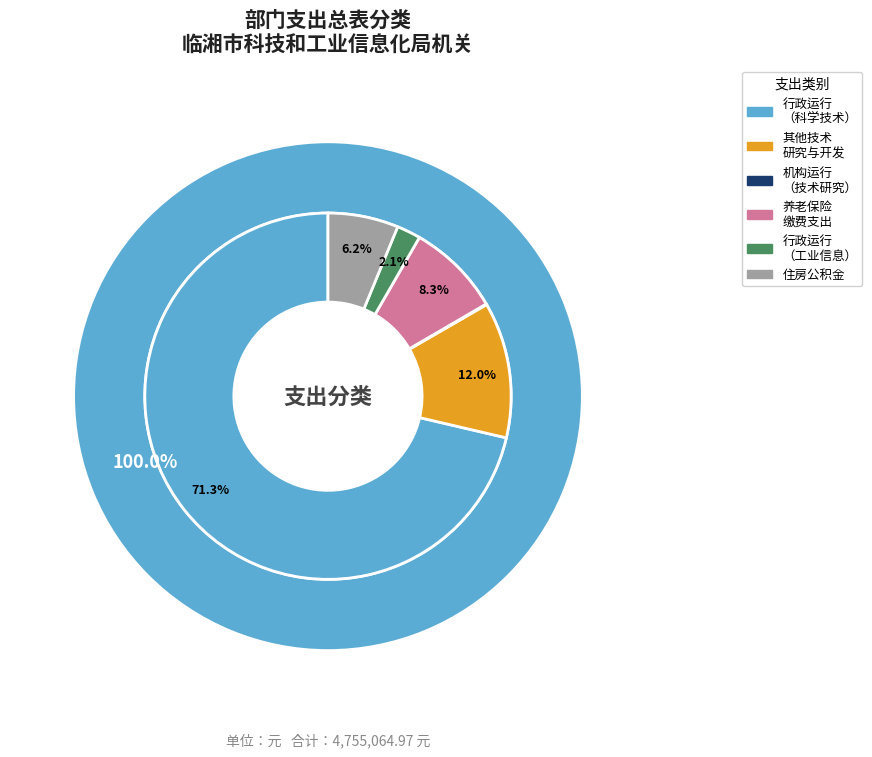

To the nearest percent, what is the difference between the 221 住房公积金 and 206 机构运行（技术研究与开发） slice percentages?

6%